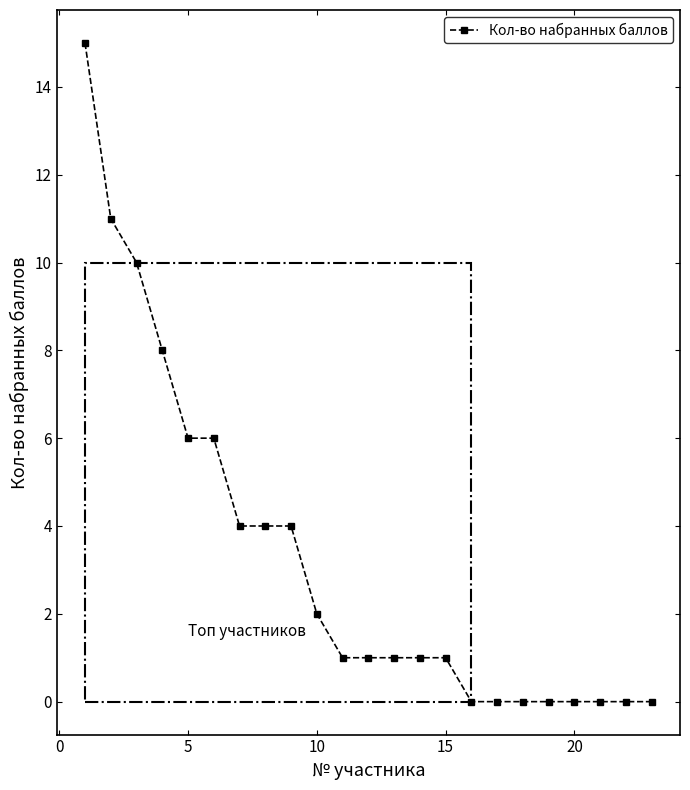

What is the difference between the second highest and minimum values?

11